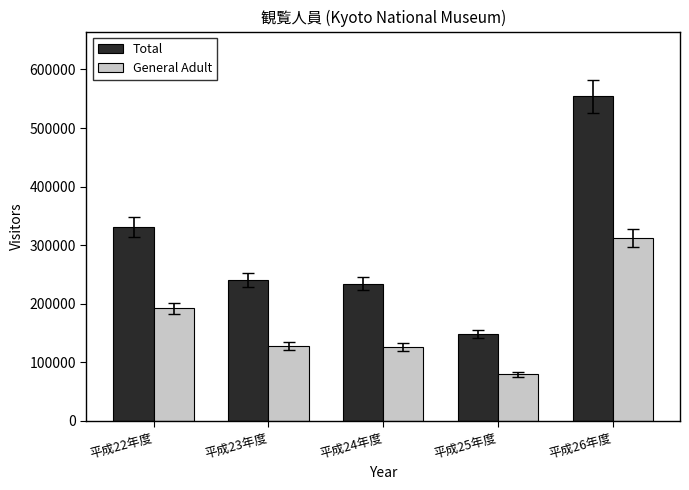

True or false: Total has a value of 413971 at 平成23年度.

False